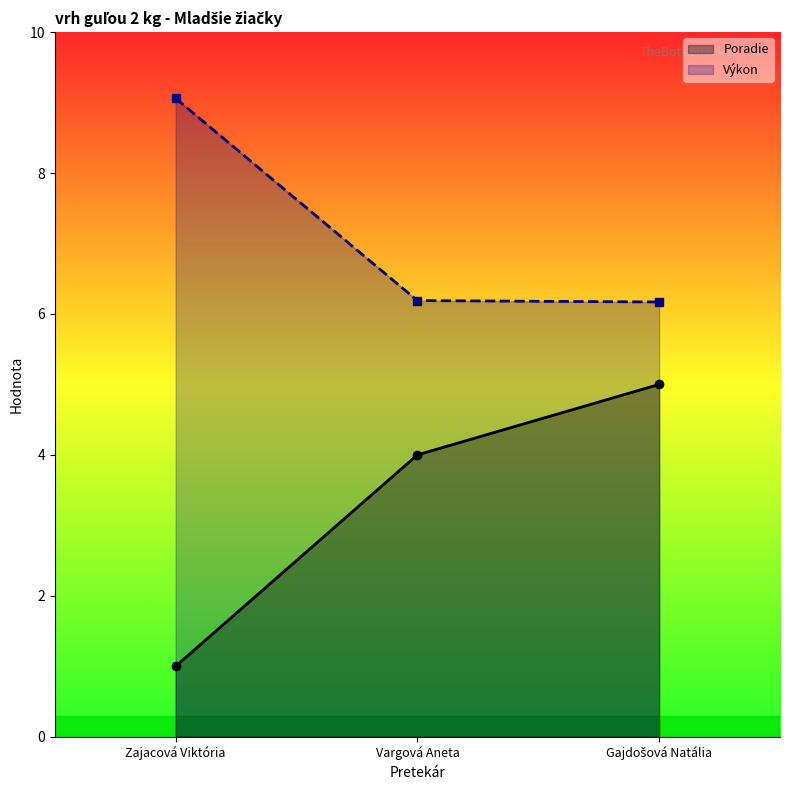

What is the maximum value for Výkon?

9.1